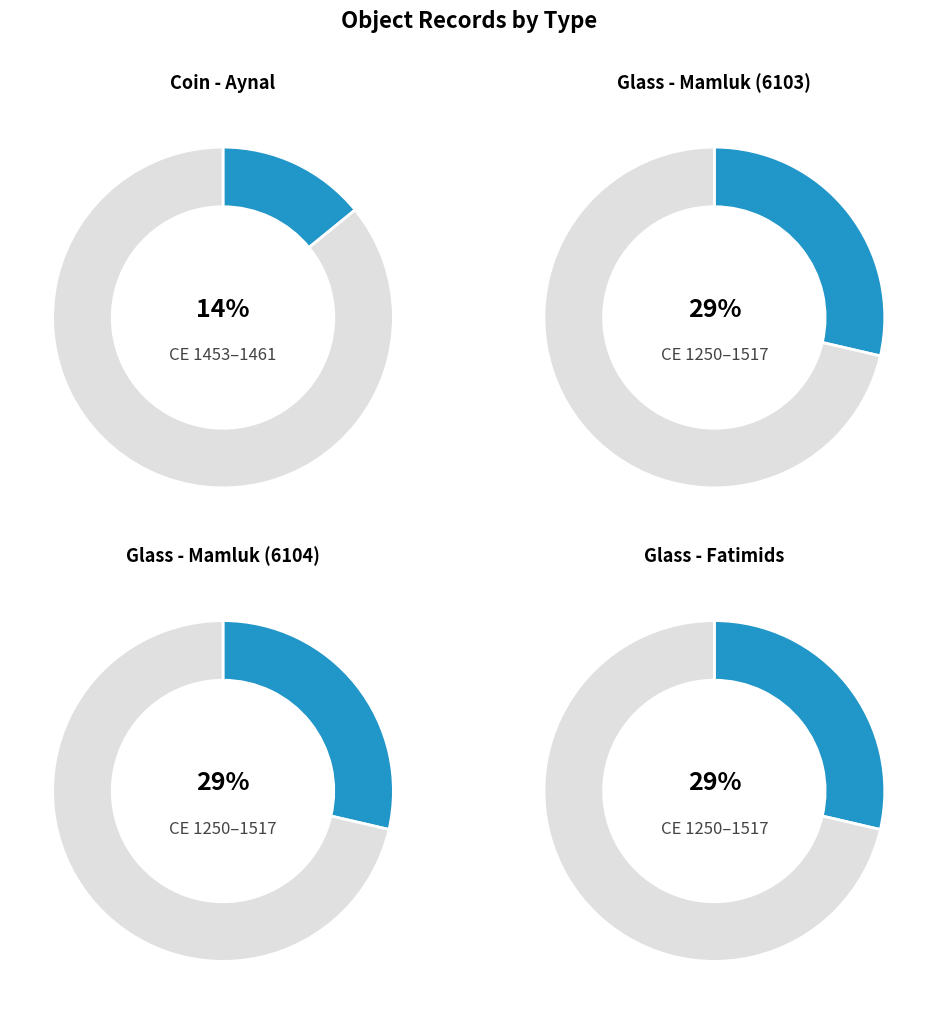

To the nearest percent, what percentage of the pie is Glass - Mamluk (6104)?

29%